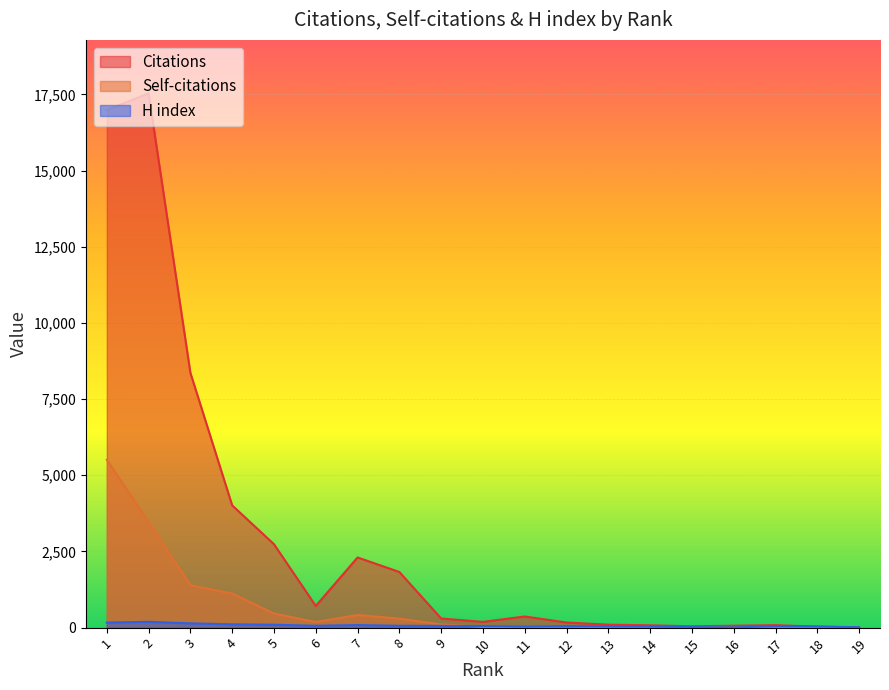

How many data points does each series have?

19